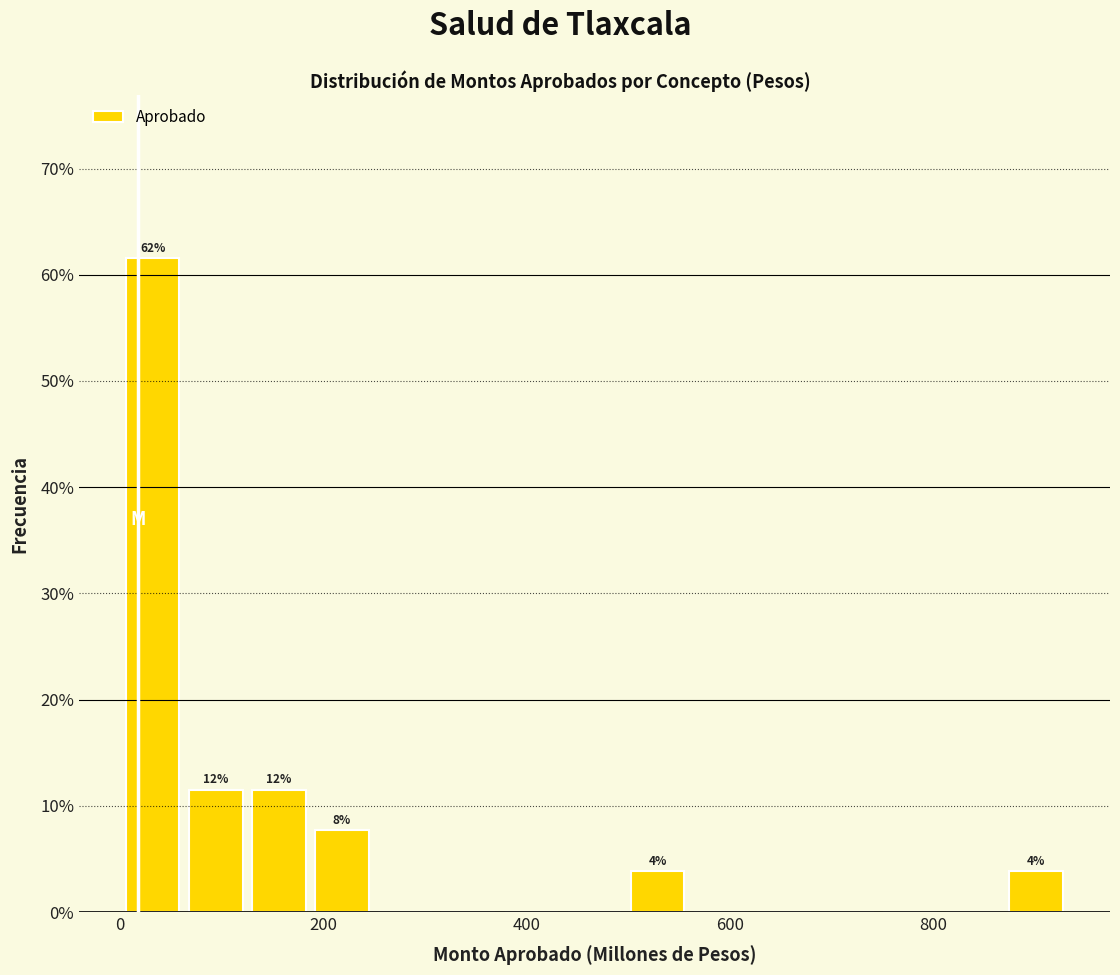

Around what value on the x-axis is the tallest bar? Give the approximate position of its centre, as read against the axis.

40